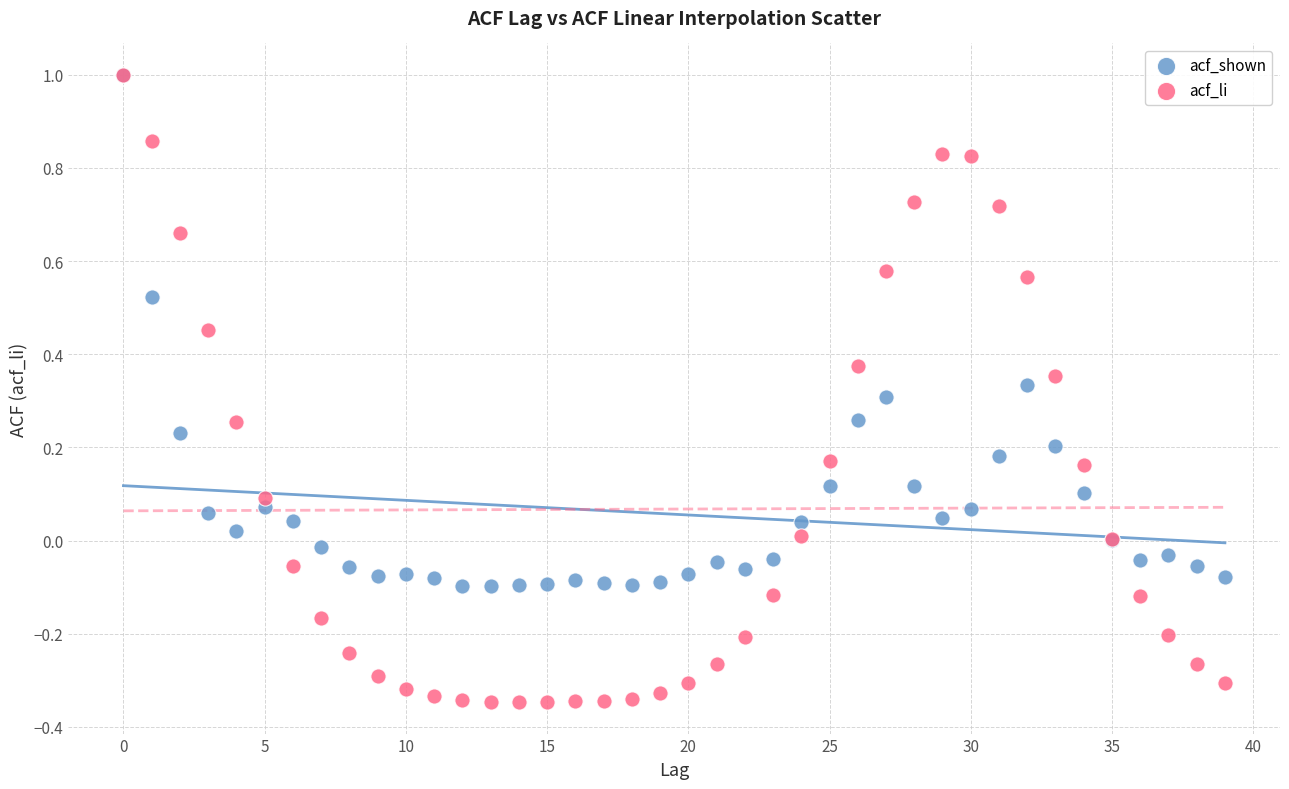

Which series has the largest Y range (max minus min)?

acf_li